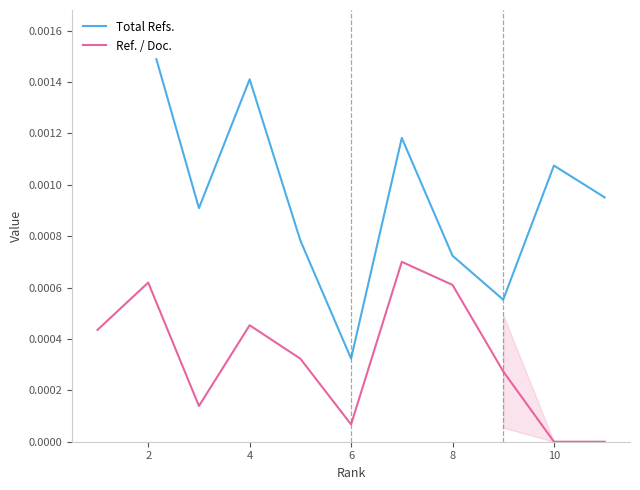

In Total Refs., how many points are lower than both neighbors (excluding endpoints)?

3